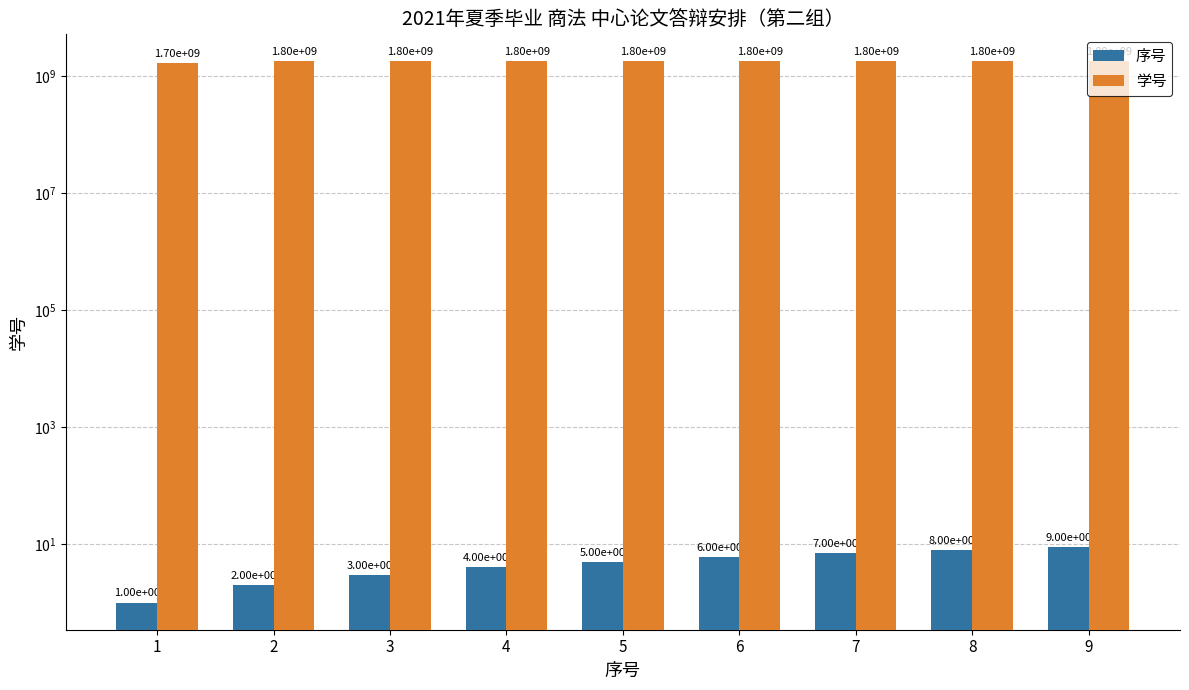

Count the number of categories in the chart.

9